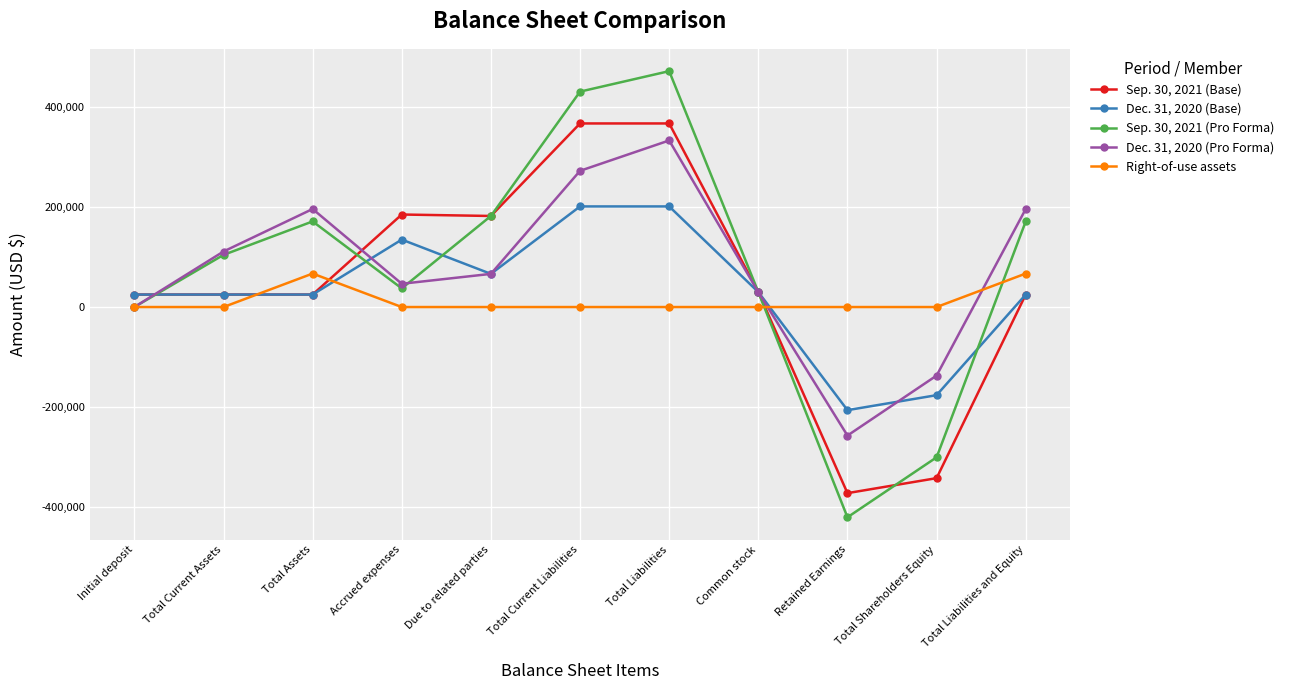

What is the sum of all Dec. 31, 2020 (Pro Forma) values?

858383